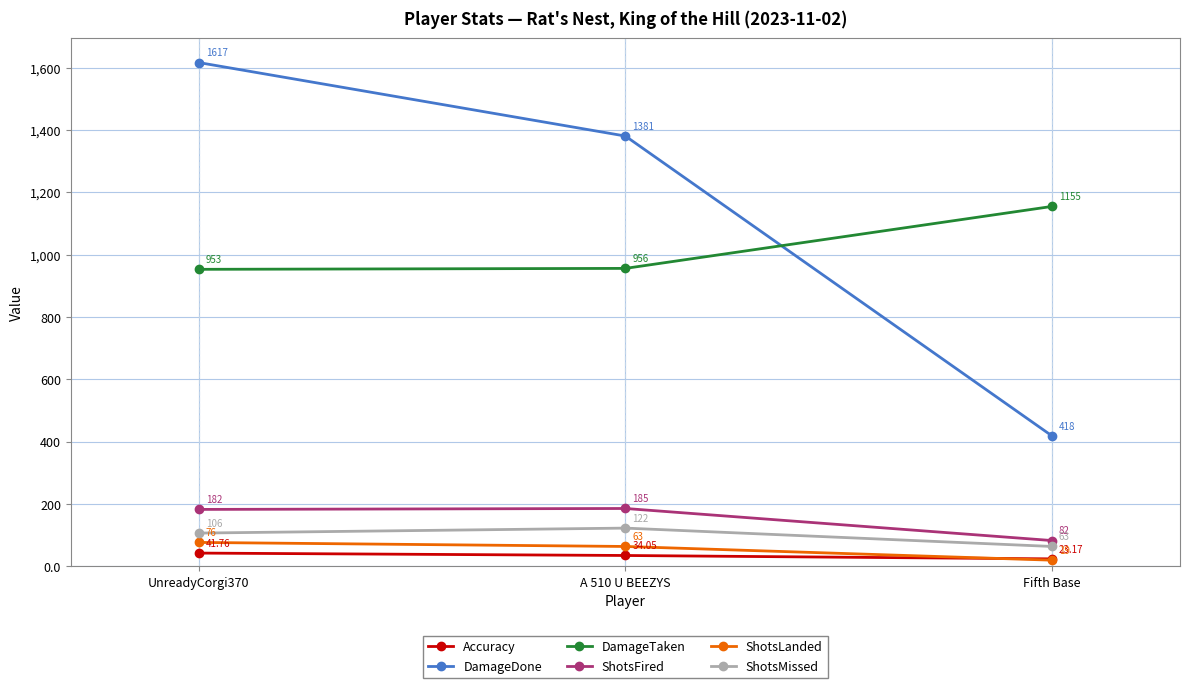

Which series has the largest range (max minus min)?

DamageDone